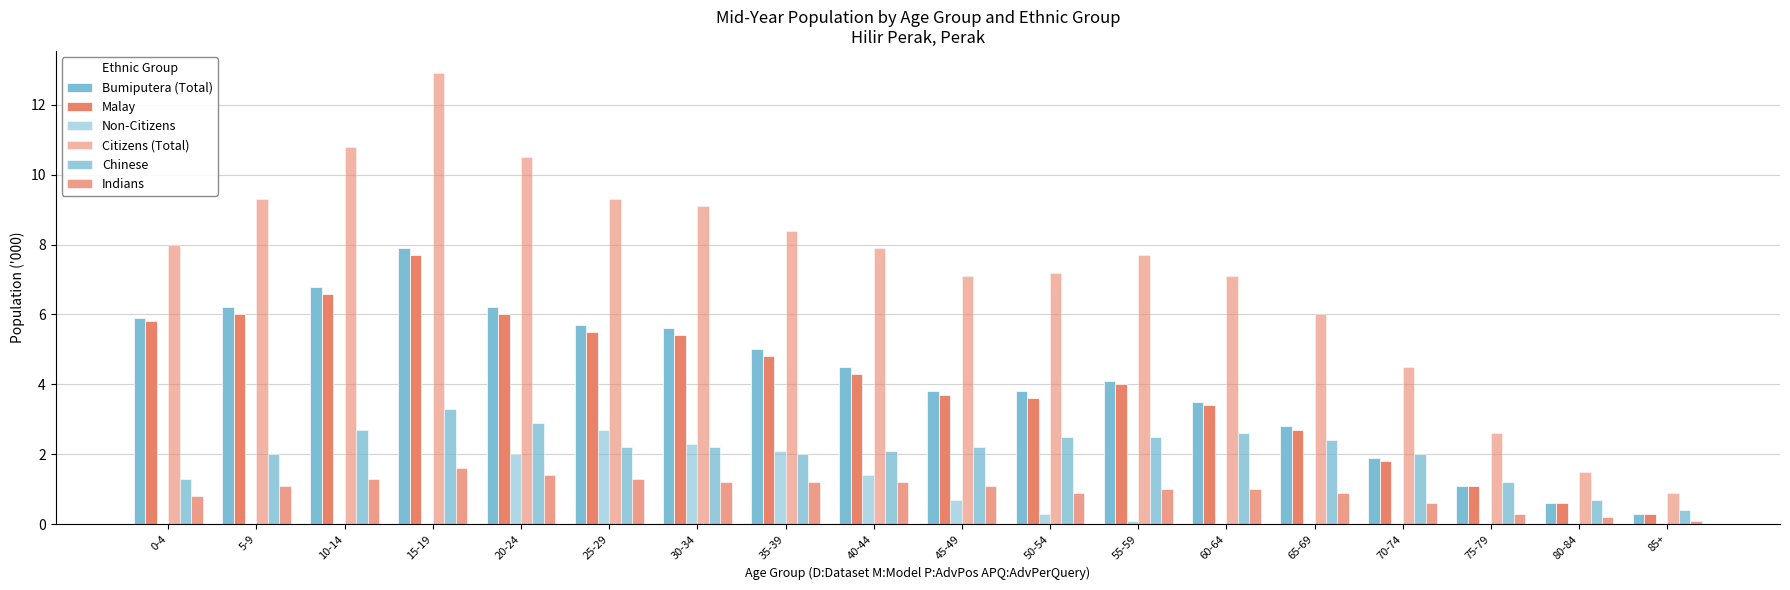

What is the label of the 11th bar from the left?

50-54